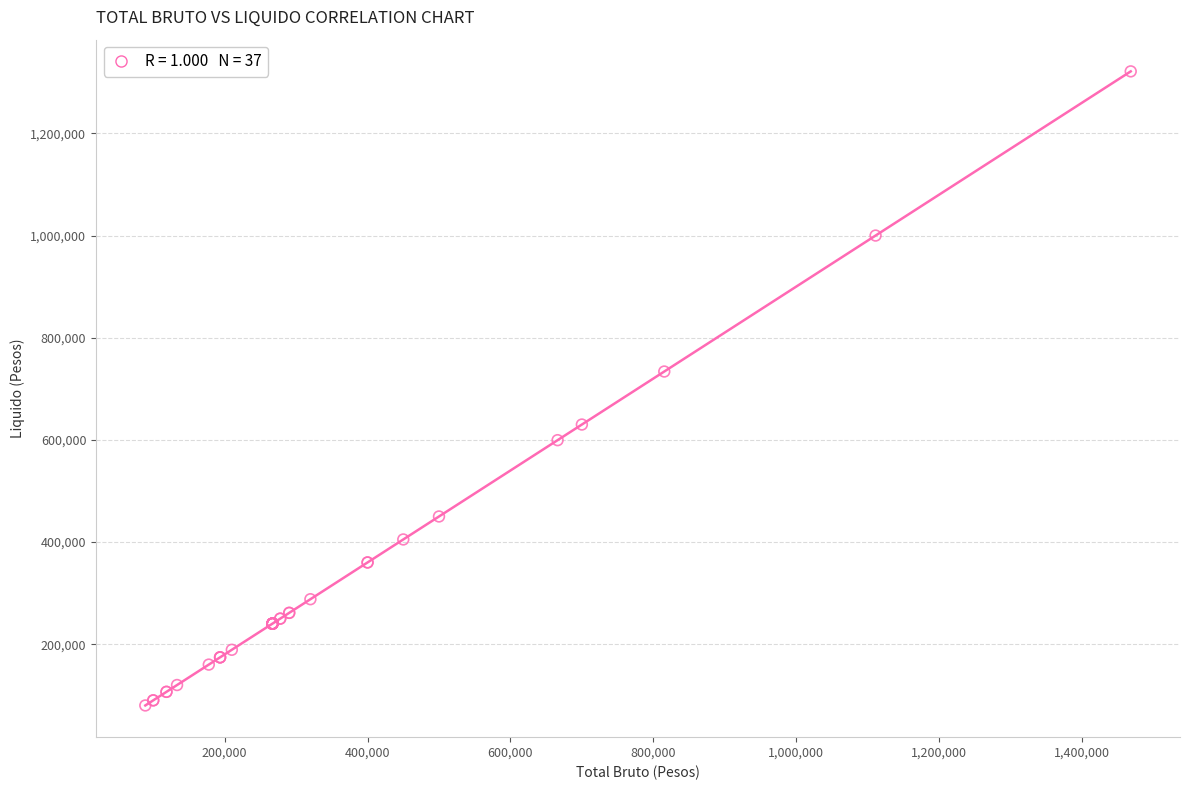

What Y value in the scatter plot is closest to 700720?

733792